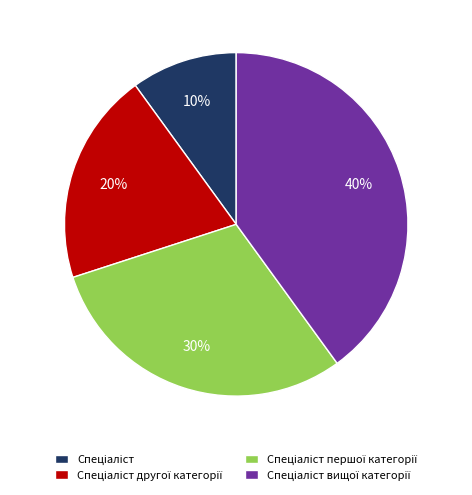

To the nearest percent, what is the difference between the largest and smallest slice percentages?

30%